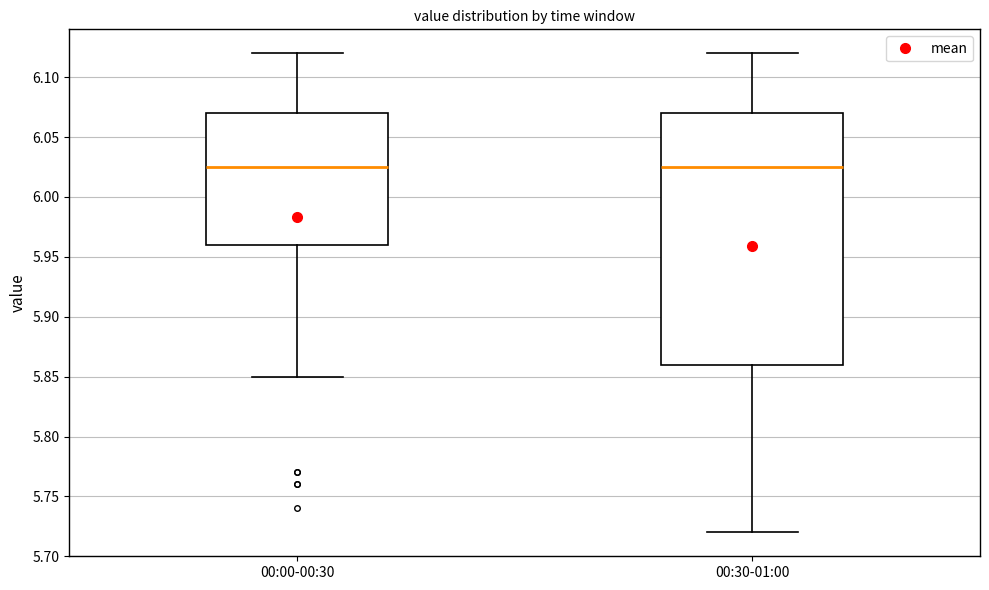

Where is the lower edge of the box for 00:00-00:30 on the y-axis? The values are not printed on the chart, so give them approximately, as read against the axis.

5.960